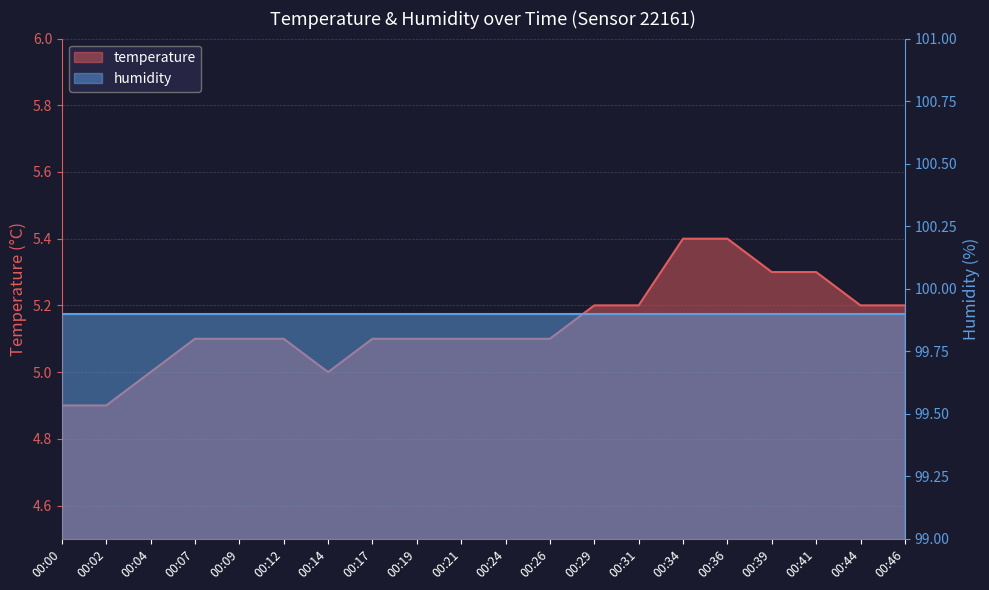

Between 00:24 and 00:29, which is larger?

00:29